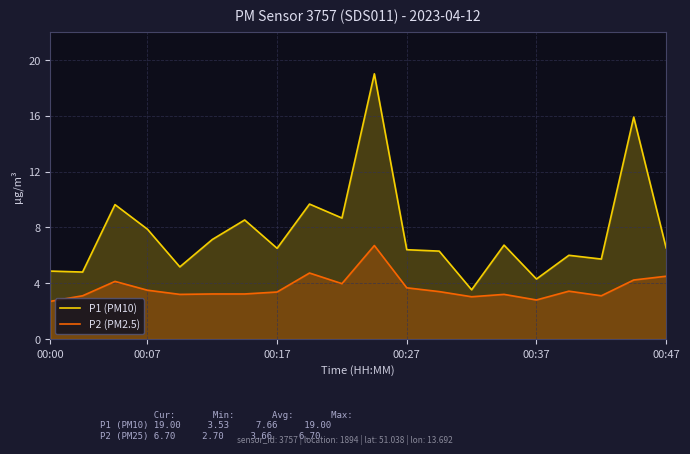

At which category is the sum across all series the highest?

10